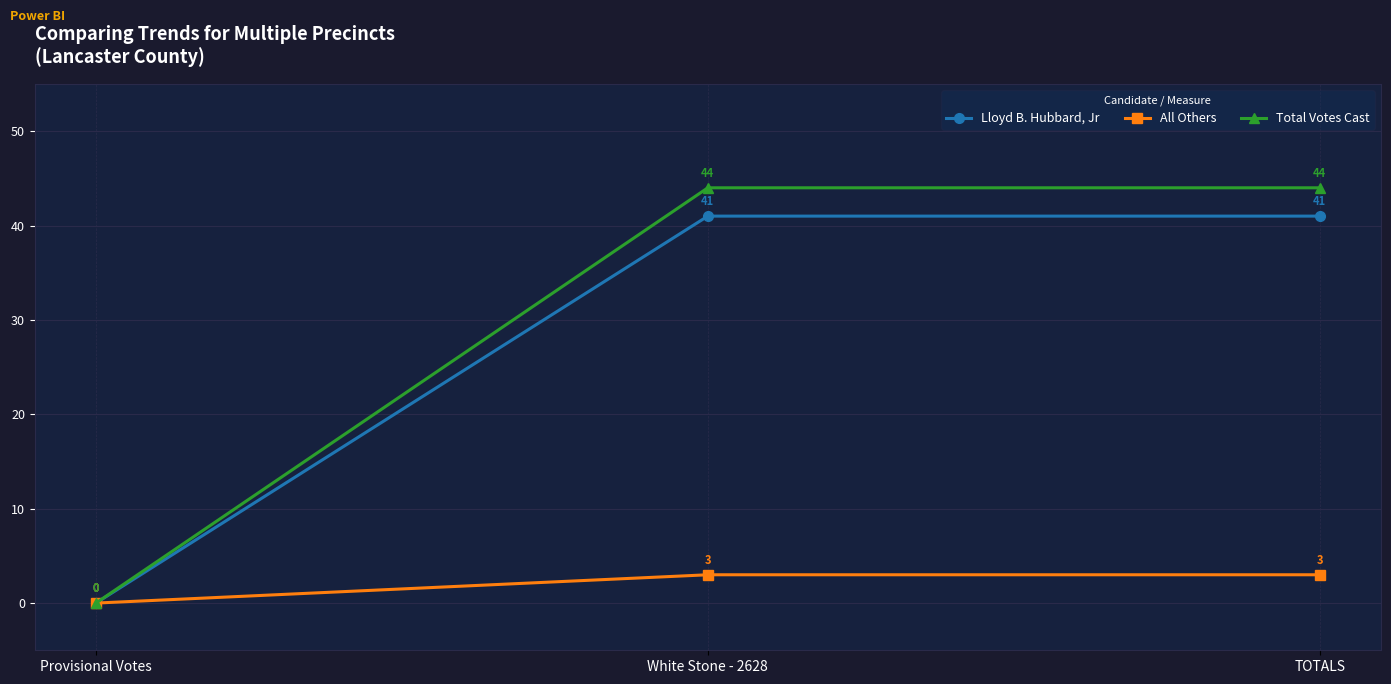

Which series has the widest spread of values?

Total Votes Cast